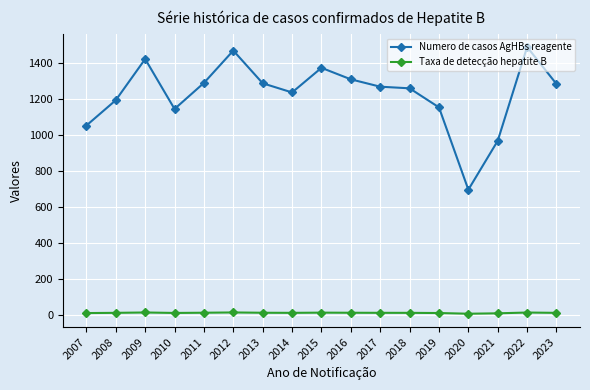

What is the sum of the Taxa de detecção hepatite B values at 2020 and 2007?

15.4